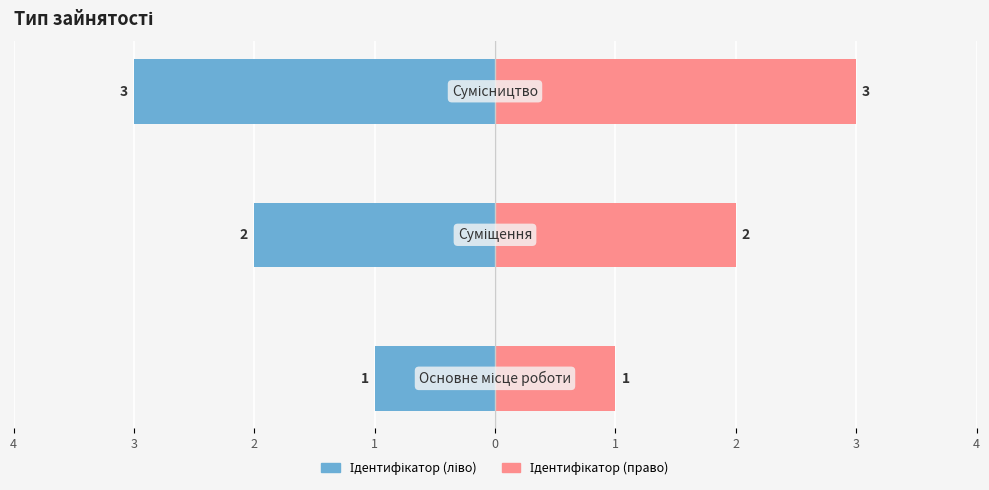

How many bars are there in each group?

2